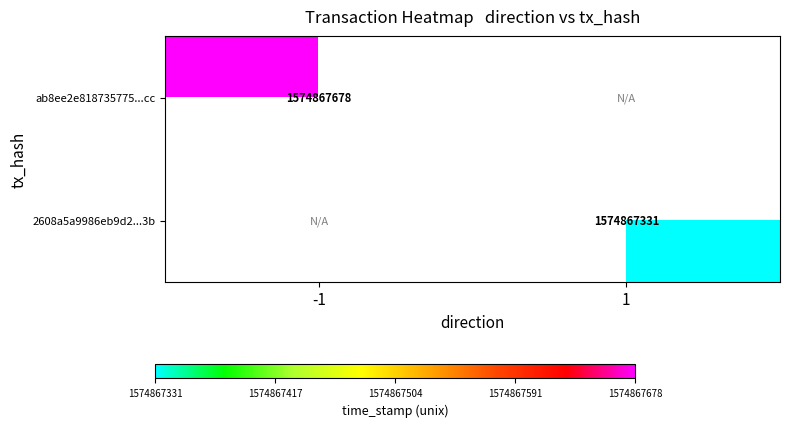

What is the spread (max minus min) of values at direction?

2